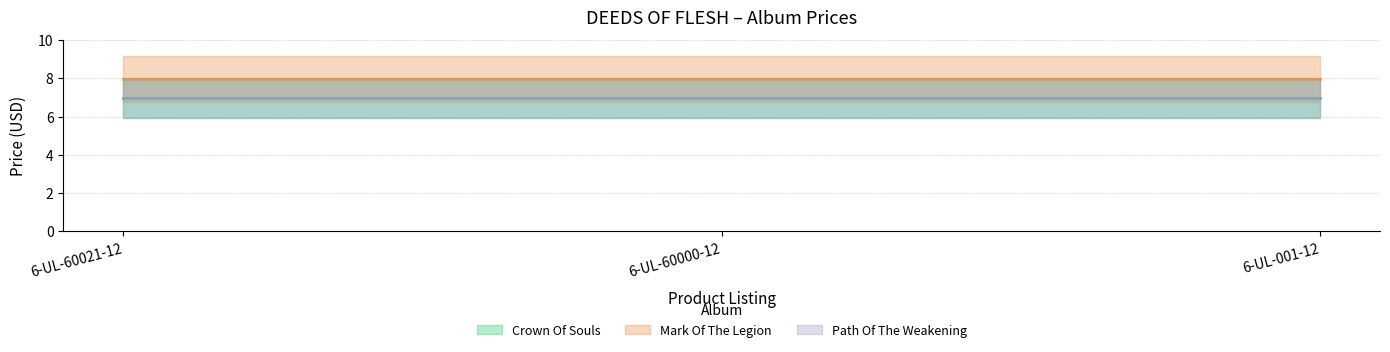

Does the chart have visible grid lines?

Yes